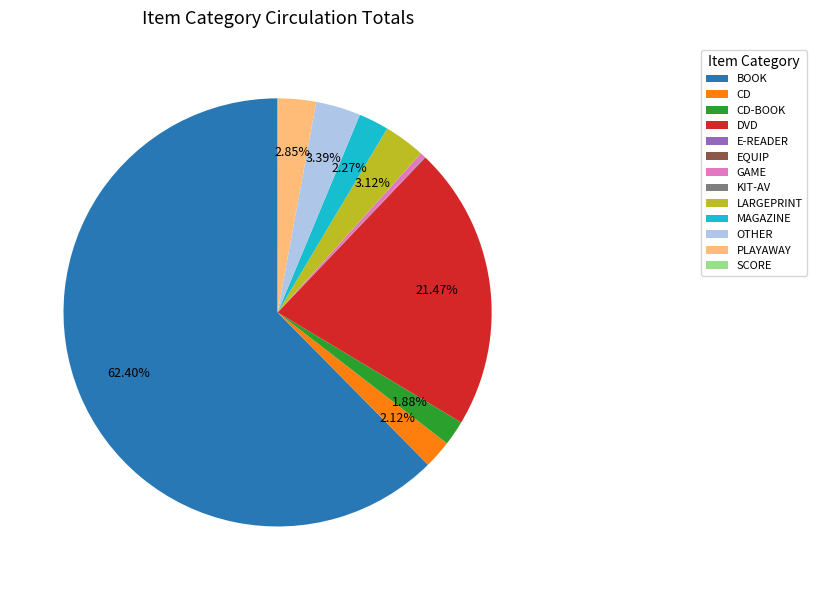

Which category accounts for the majority?

BOOK